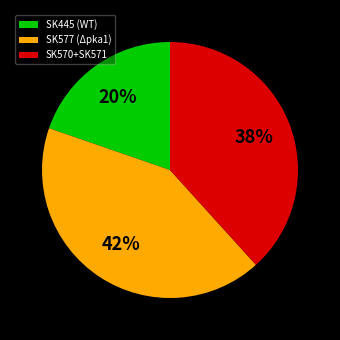

How many segments does this pie chart have?

3